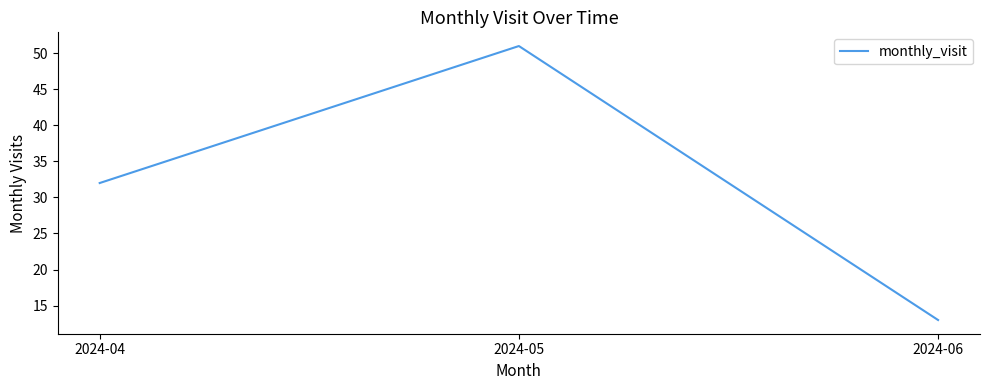

What value does the data have at 2024-04, to the nearest 5?

30